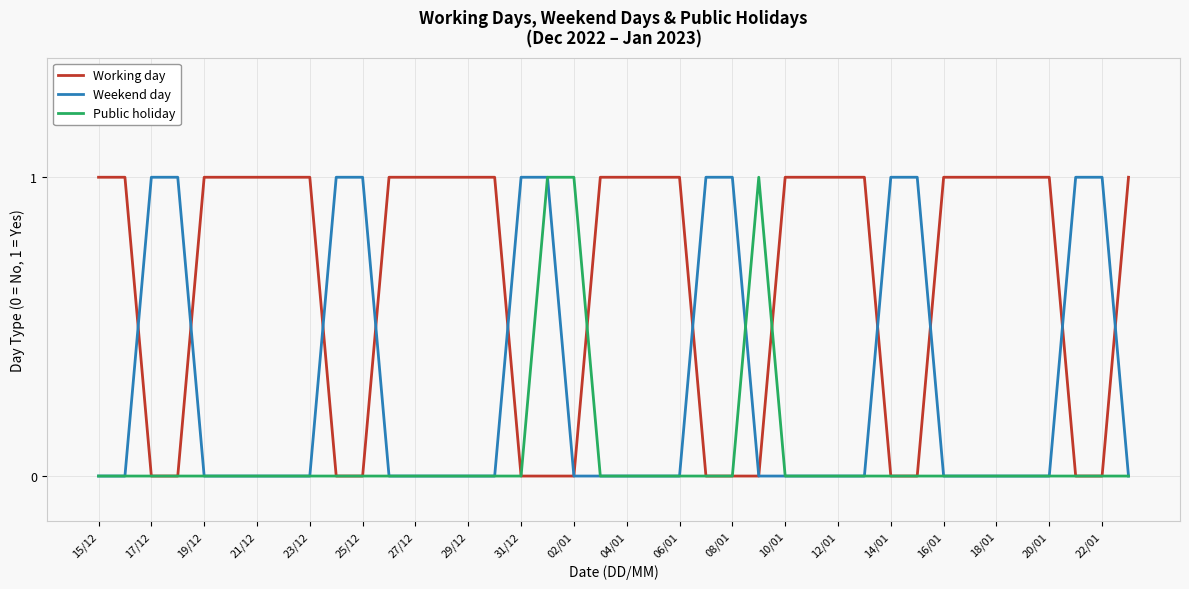

Which series has the largest total across all categories?

Working day